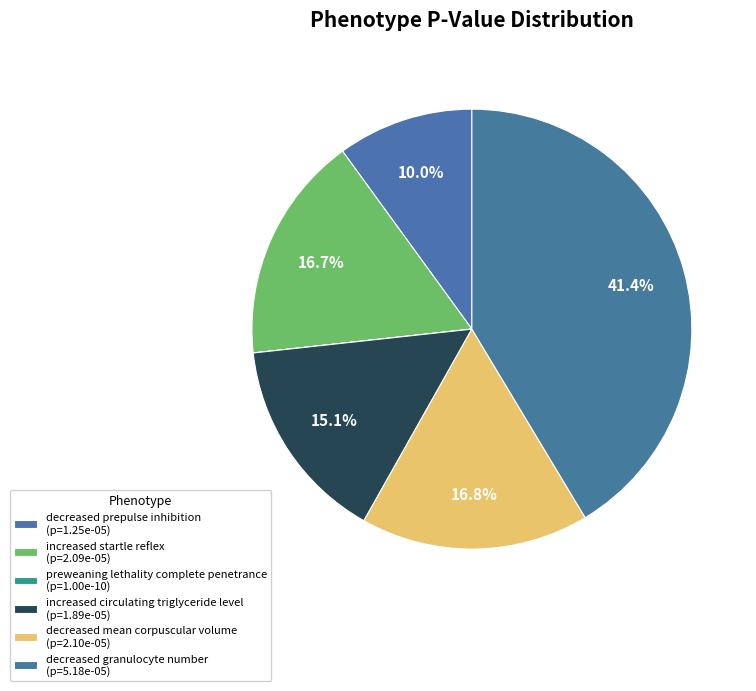

To the nearest percent, what is the average slice percentage?

20%